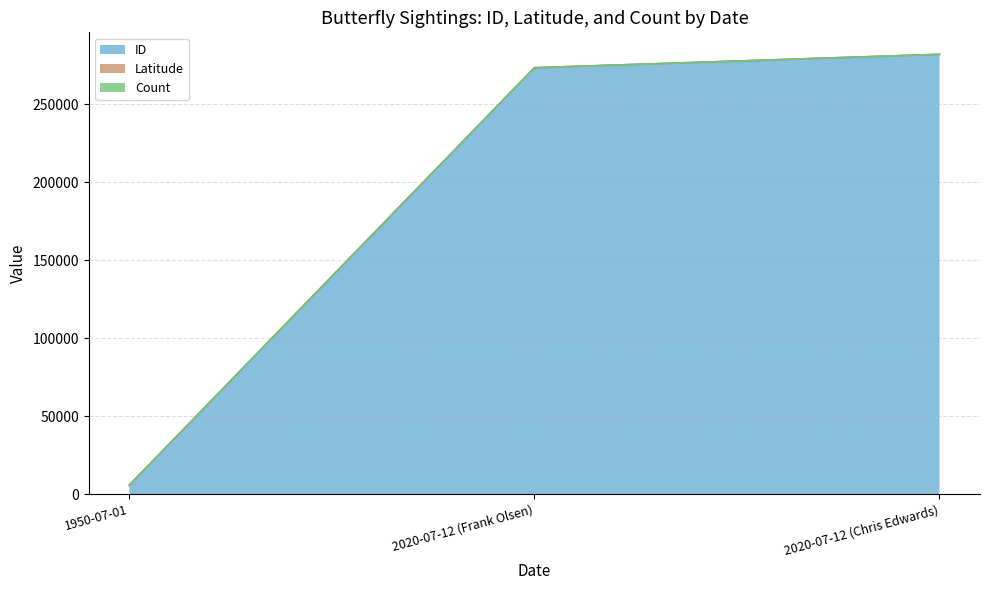

List the labels in order of ID value, largest first.

2020-07-12 (Chris Edwards), 2020-07-12 (Frank Olsen), 1950-07-01